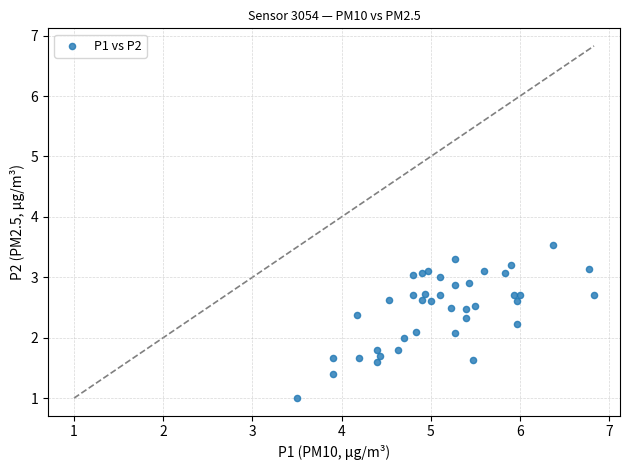

What is the range of Y values (max minus min)?

2.5